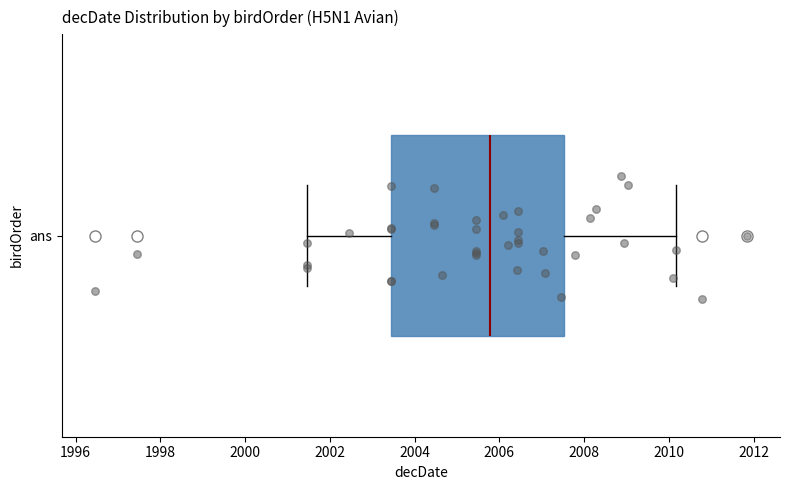

Where is the left edge of the box for ans on the x-axis? The values are not printed on the chart, so give them approximately, as read against the axis.

2003.4